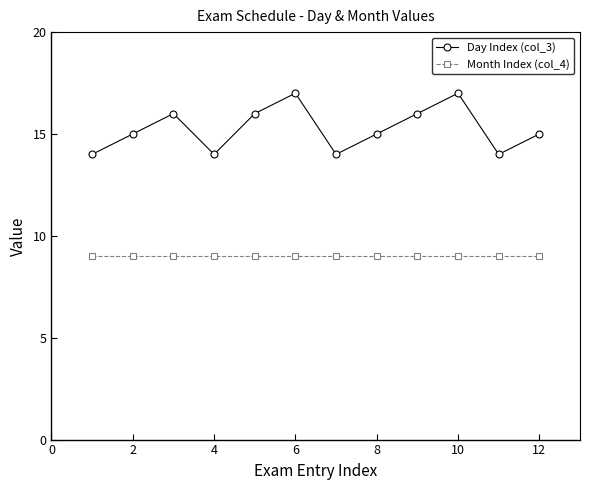

List the series in order of their overall mean, highest first.

Day Index (col_3), Month Index (col_4)